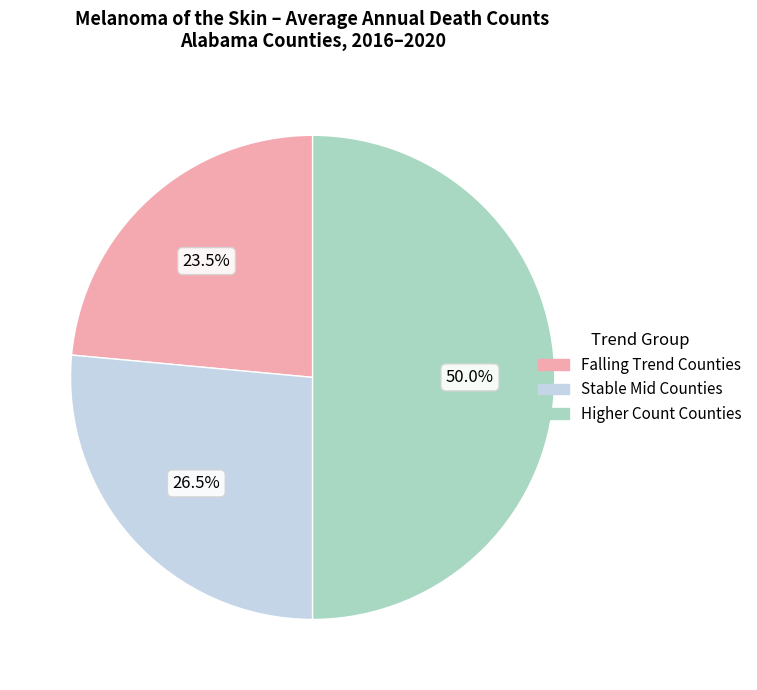

How many slices are in this pie chart?

3